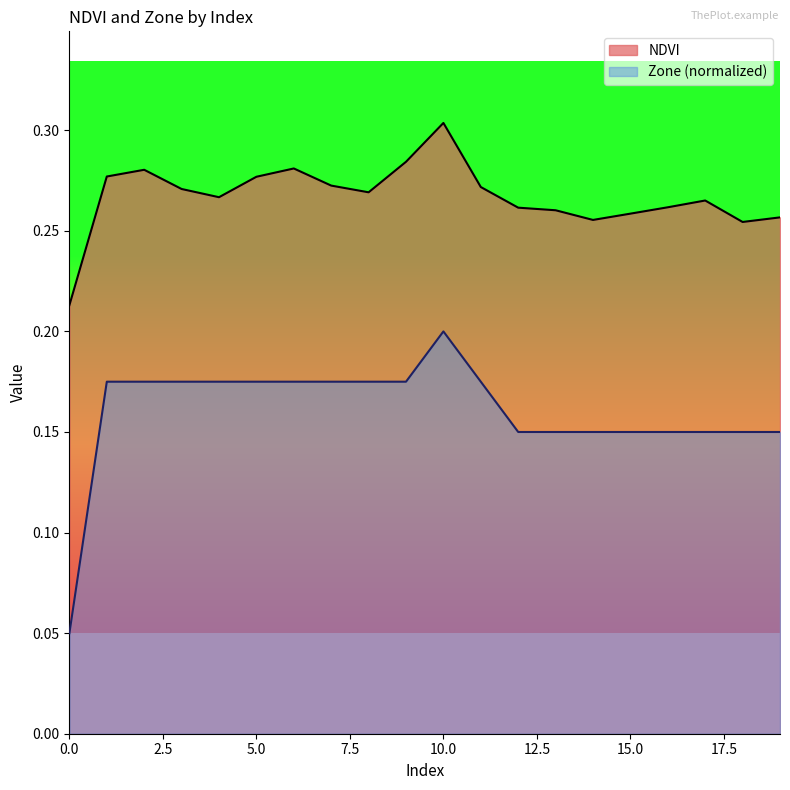

What is the approximate value of Zone at 8?

0.2